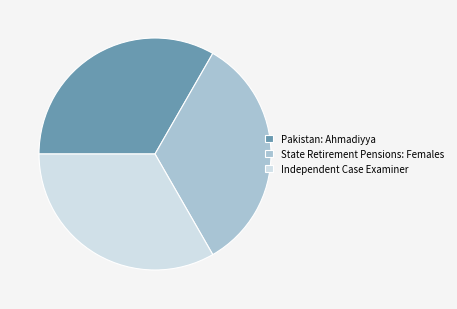

How many segments does this pie chart have?

3